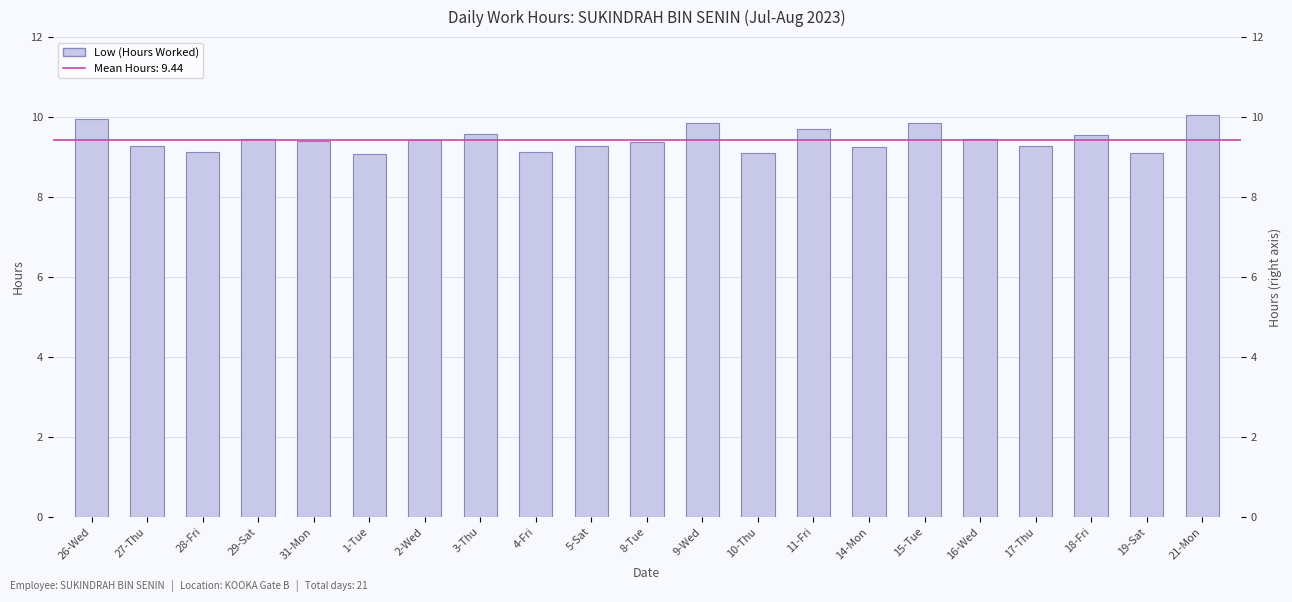

Rank the categories by value from lowest to highest.

1-Tue, 10-Thu, 19-Sat, 4-Fri, 28-Fri, 14-Mon, 17-Thu, 27-Thu, 5-Sat, 8-Tue, 31-Mon, 2-Wed, 16-Wed, 29-Sat, 18-Fri, 3-Thu, 11-Fri, 15-Tue, 9-Wed, 26-Wed, 21-Mon